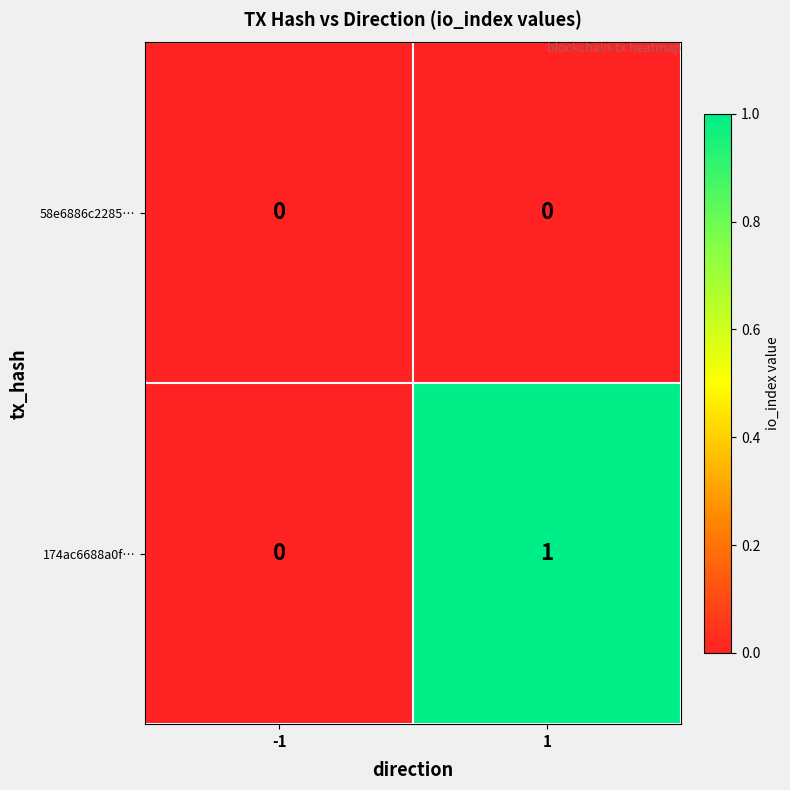

Which series has the largest range (max minus min)?

174ac6688a0f…